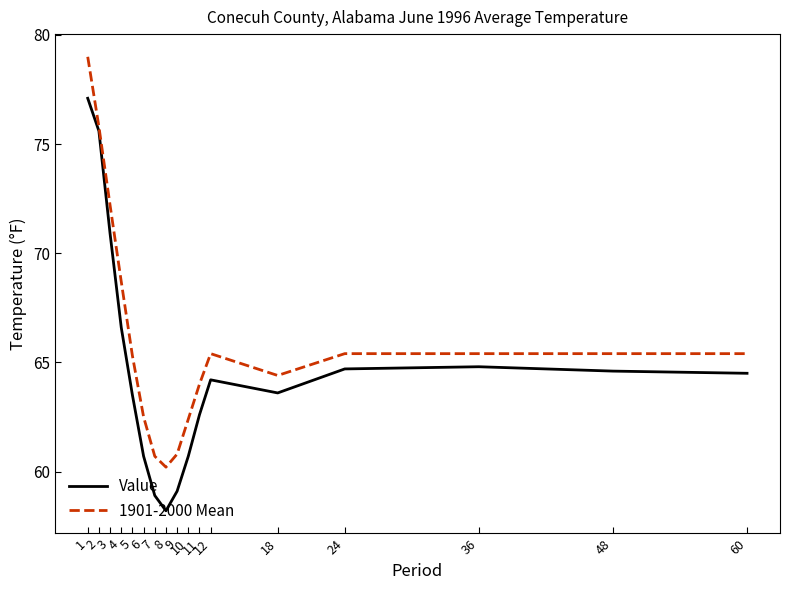

What is the smallest value displayed?

58.2